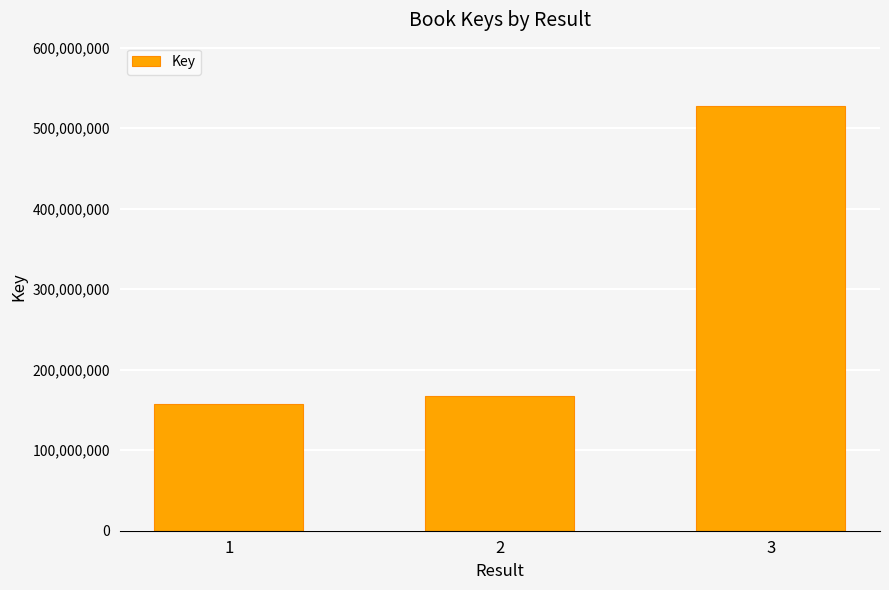

What is the average value?

283935815